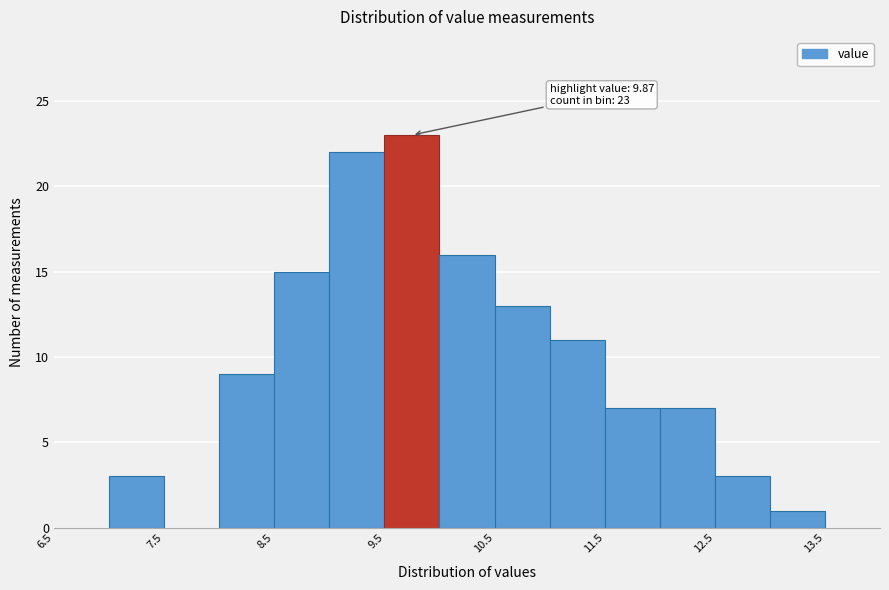

Which range on the x-axis has the tallest bar?

9.5 to 10.0